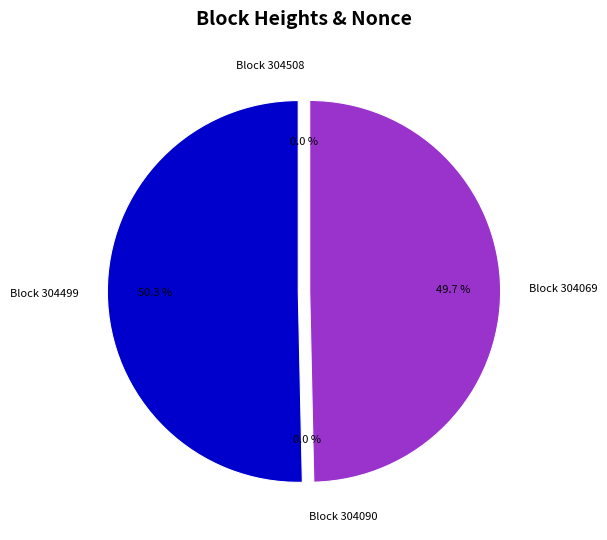

How many slices are in this pie chart?

4